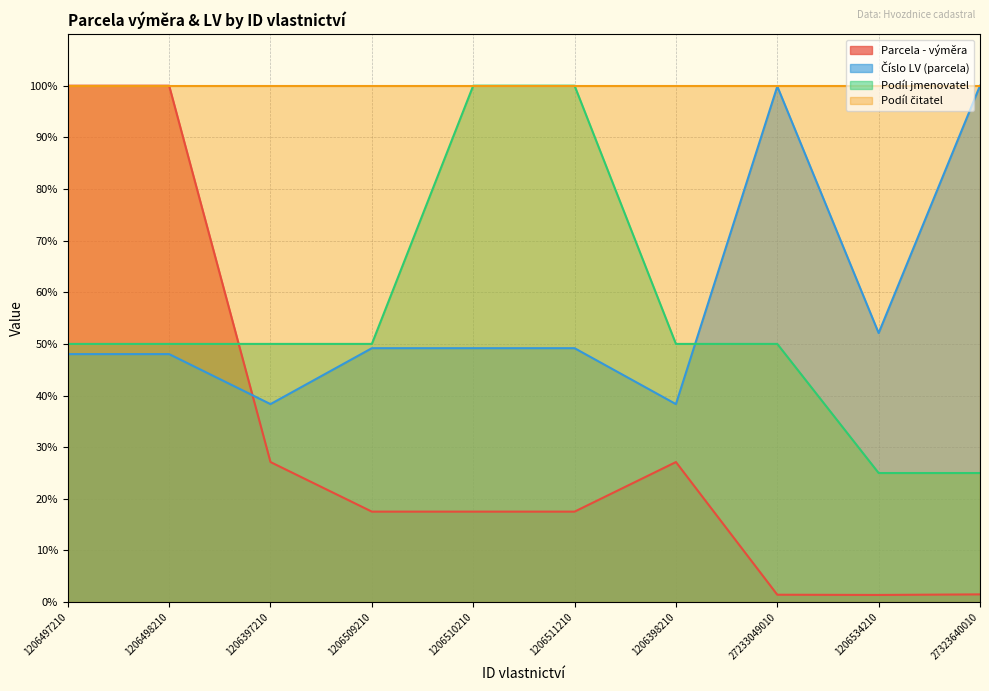

Which category has the highest value across all series?

1206497210